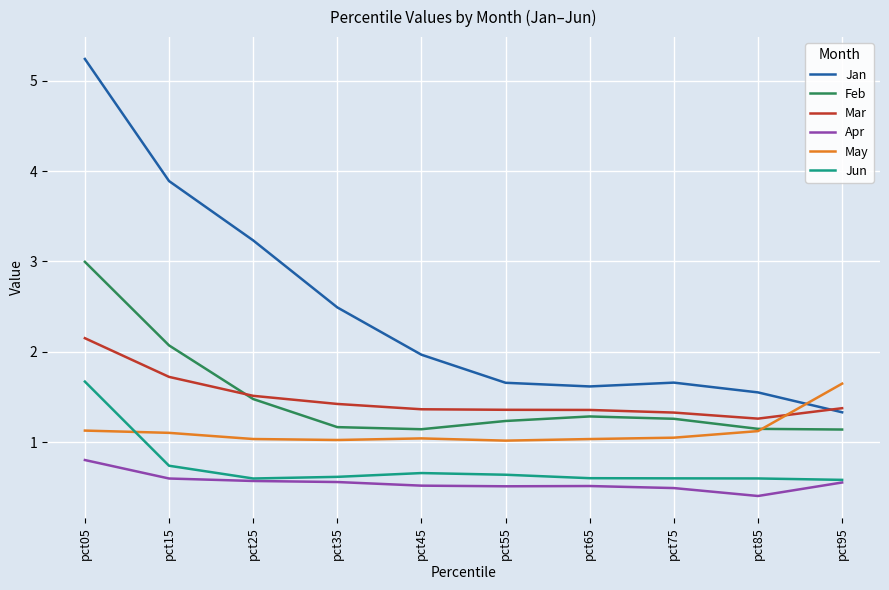

Is the value of Jun at pct45 greater than the value of Feb at pct35?

No